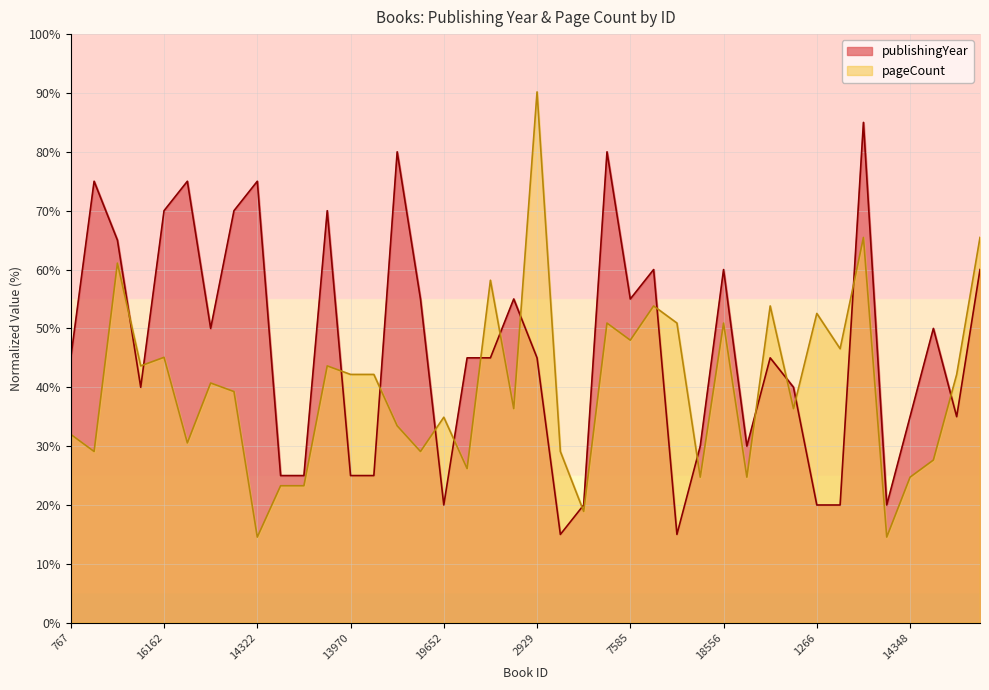

Is the value of publishingYear at 19652 greater than the value of pageCount at 16535?

No